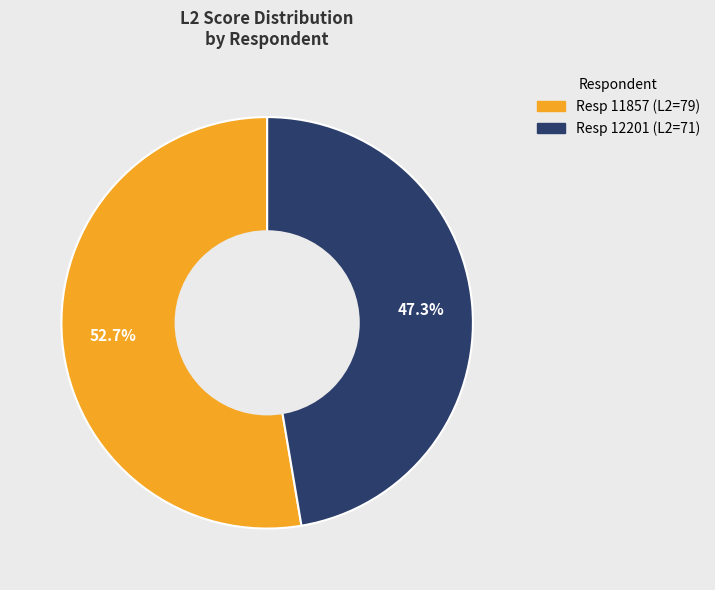

Is there any slice that represents more than half of the pie?

Yes